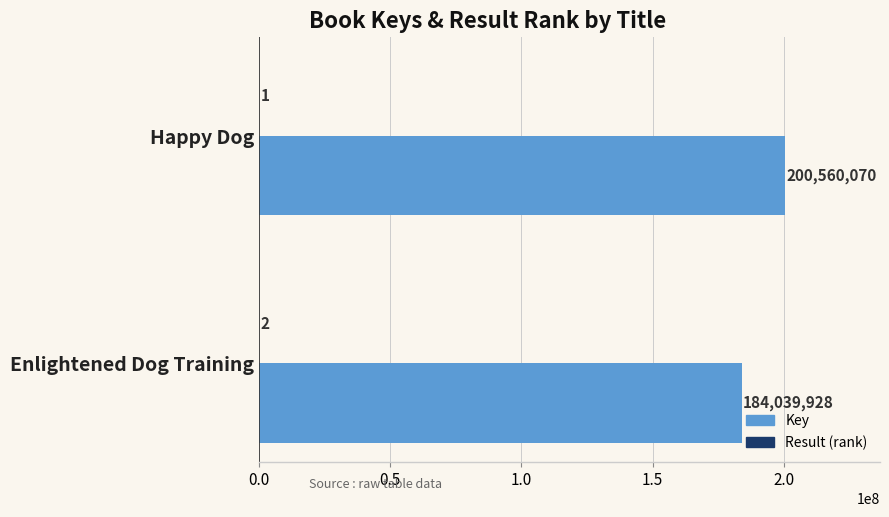

What is the greatest value displayed?

200560070